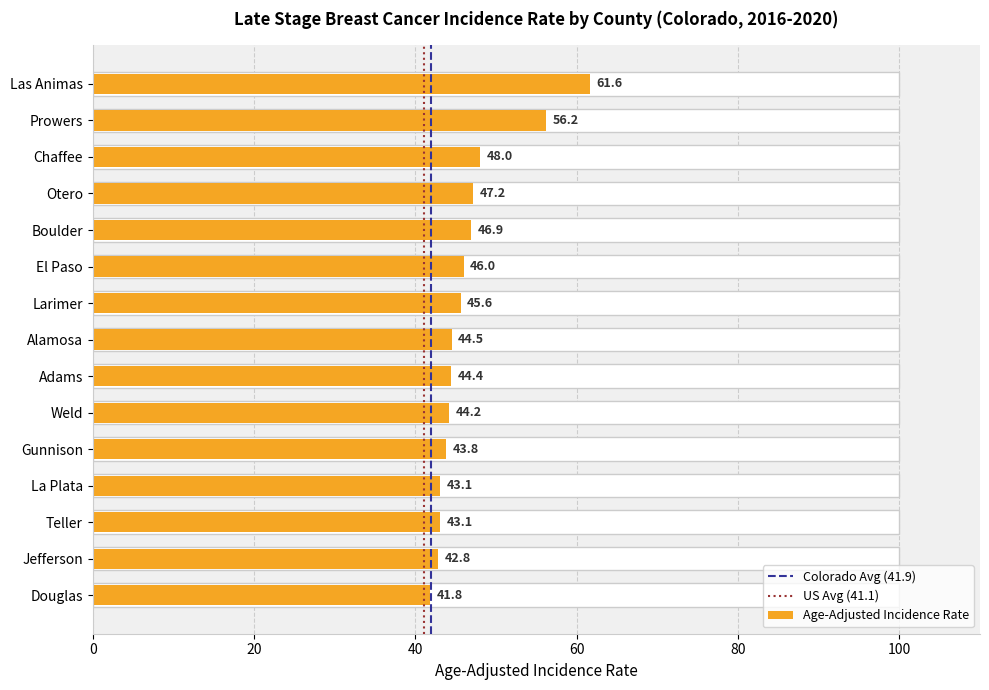

What is the label of the 3rd bar from the right?

Teller